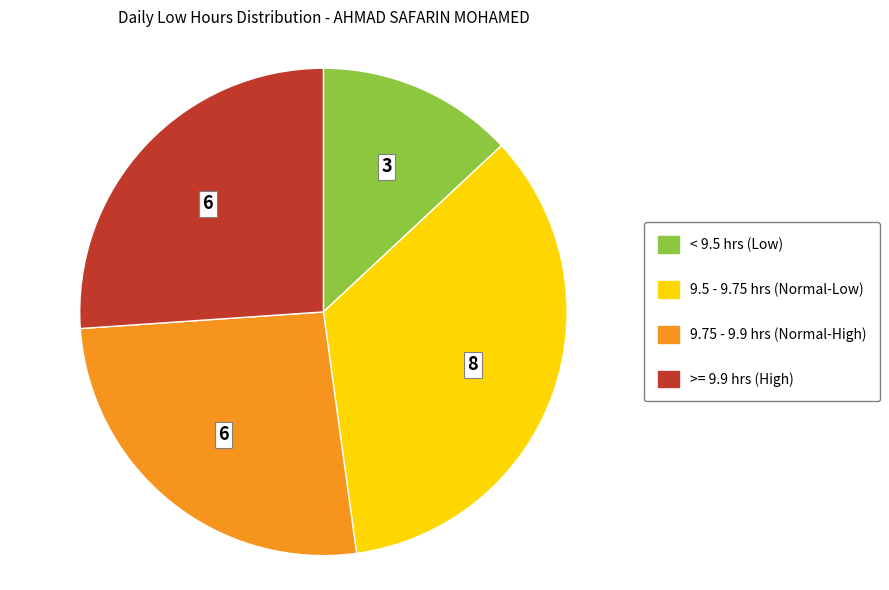

Is there a majority slice in this chart?

No